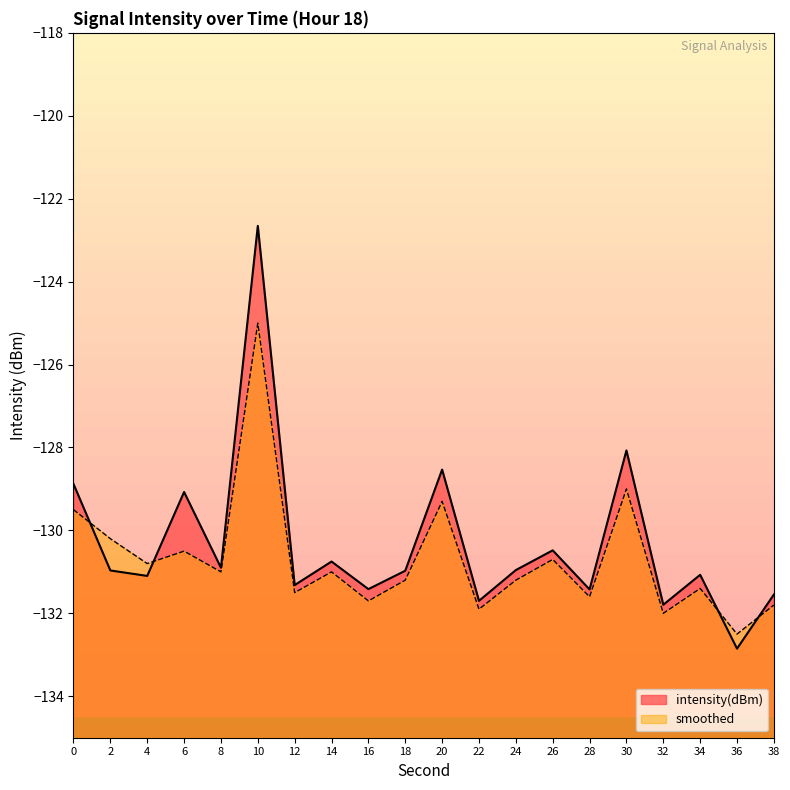

In smoothed, how many points are higher than both neighbors (excluding endpoints)?

7